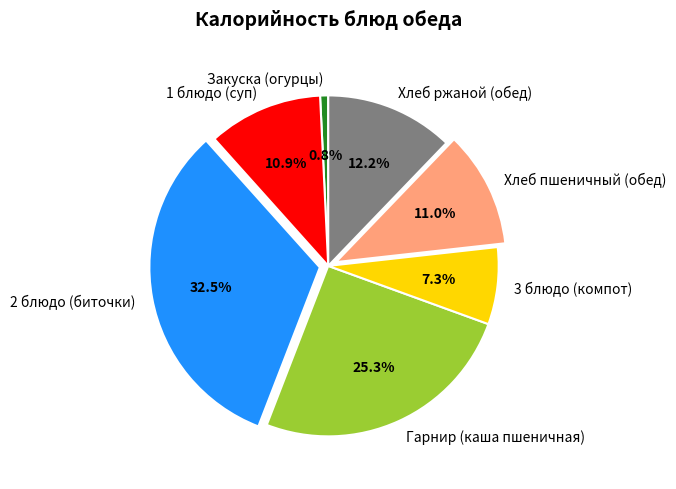

To the nearest percent, what is the difference between the Гарнир (каша пшеничная) and 1 блюдо (суп) slice percentages?

14%